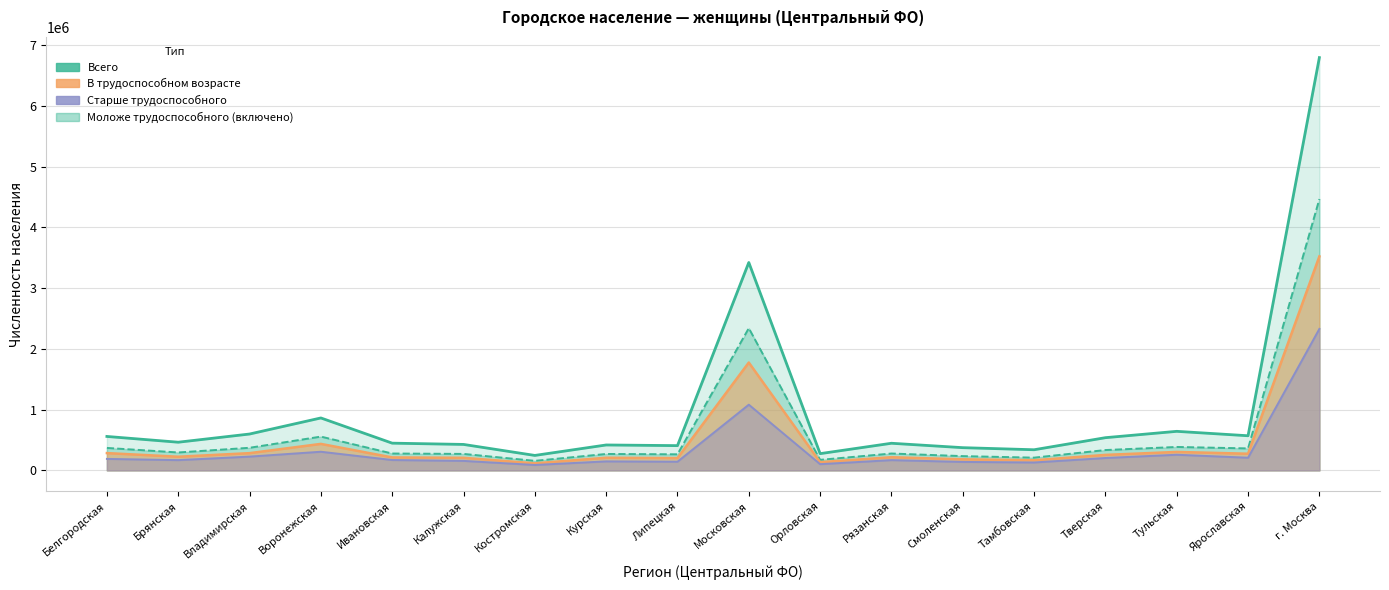

Which series has the widest spread of values?

Всего